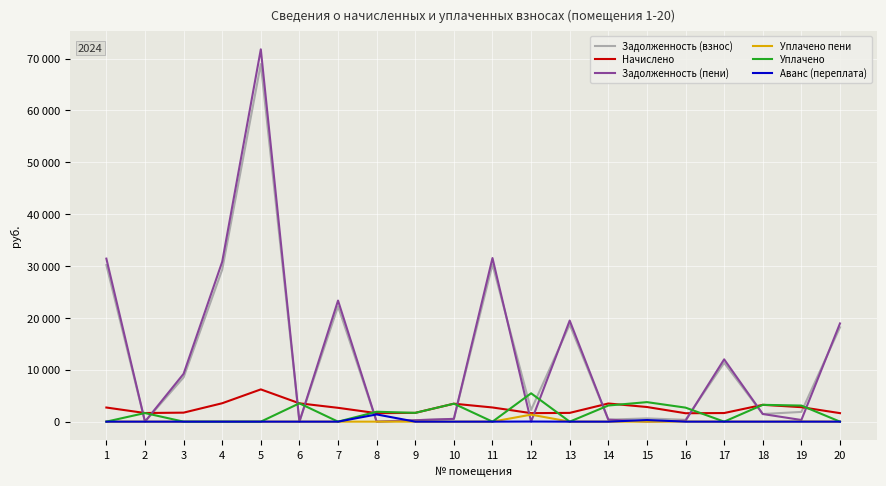

Is this an area chart (filled region under the line)?

No